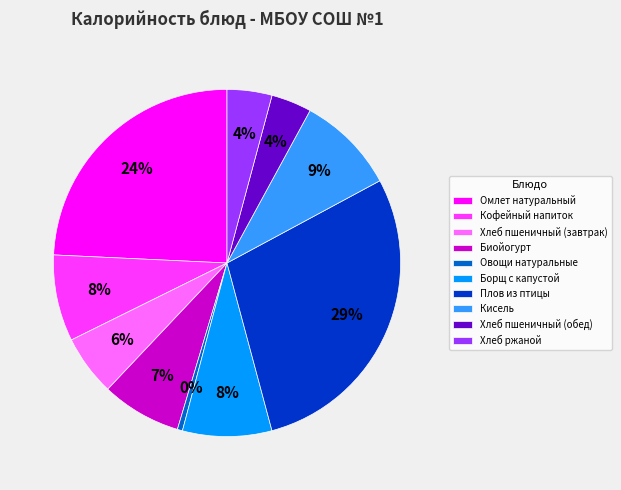

Is it true that Плов из птицы is 29% of the pie?

True